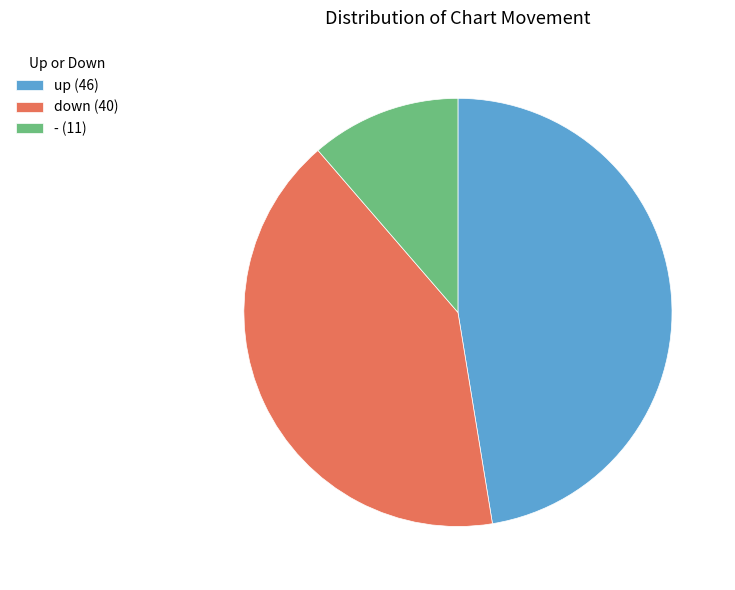

Is the sum of up (46) and down (40) greater than half?

Yes